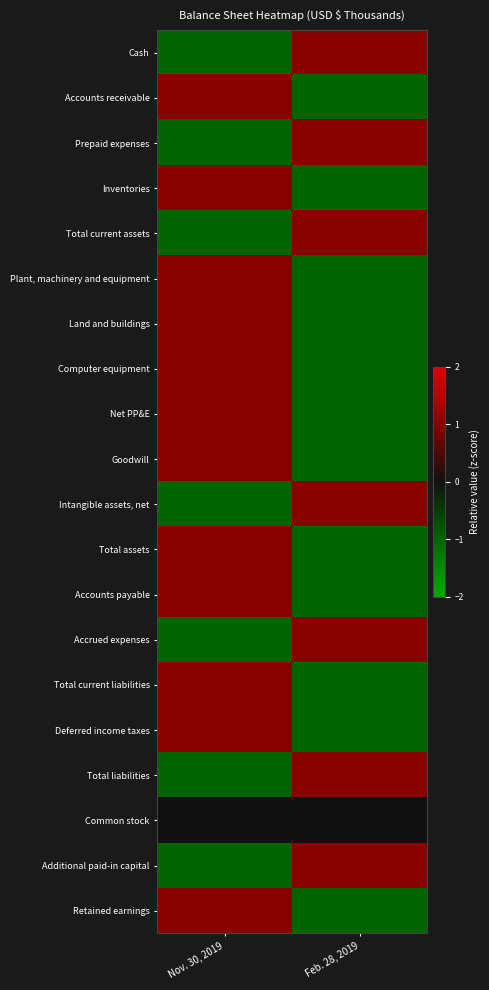

Rank the series at Nov. 30, 2019 from highest to lowest value.

Accounts receivable, Inventories, Plant, machinery and equipment, Land and buildings, Computer equipment, Net PP&E, Goodwill, Total assets, Accounts payable, Total current liabilities, Deferred income taxes, Retained earnings, Common stock, Cash, Prepaid expenses, Total current assets, Intangible assets, net, Accrued expenses, Total liabilities, Additional paid-in capital